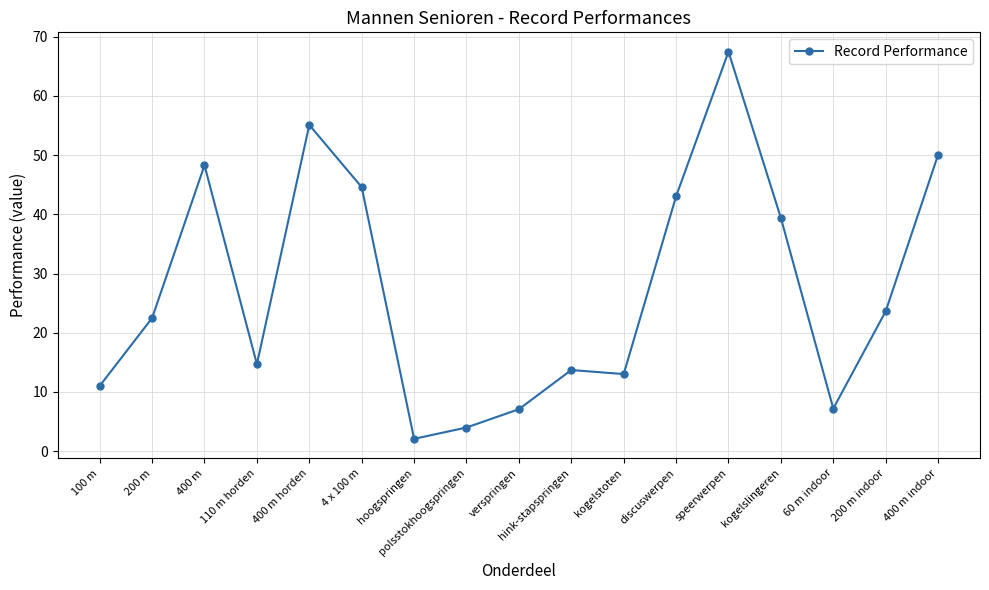

How many interior local peaks (higher than both neighbors) does the data have?

4